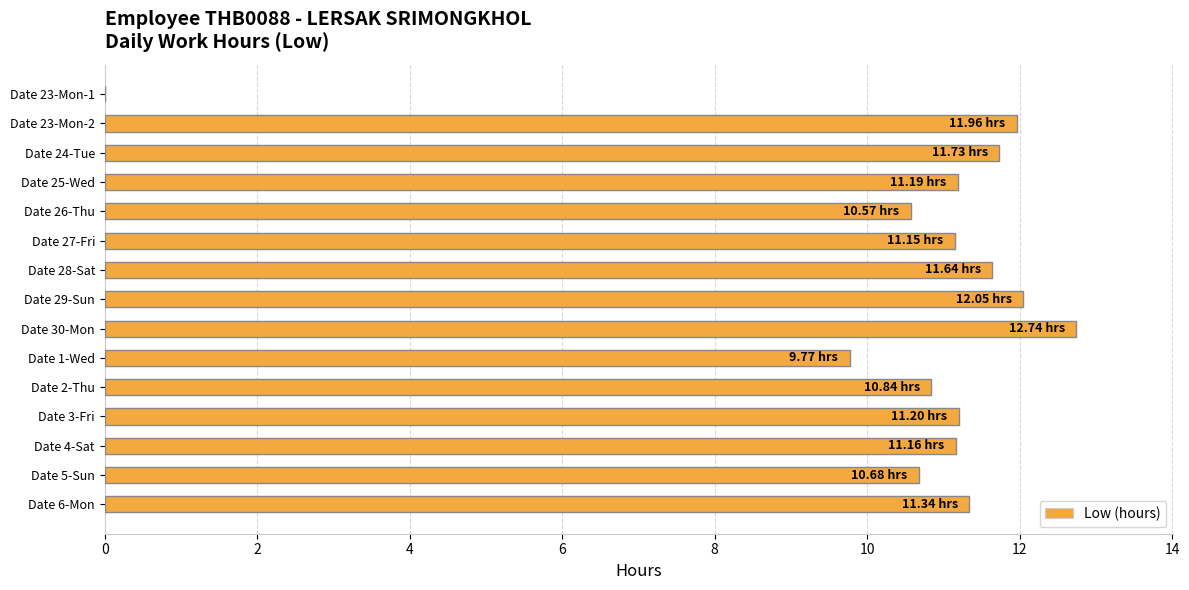

What is the sum of all values?

158.0